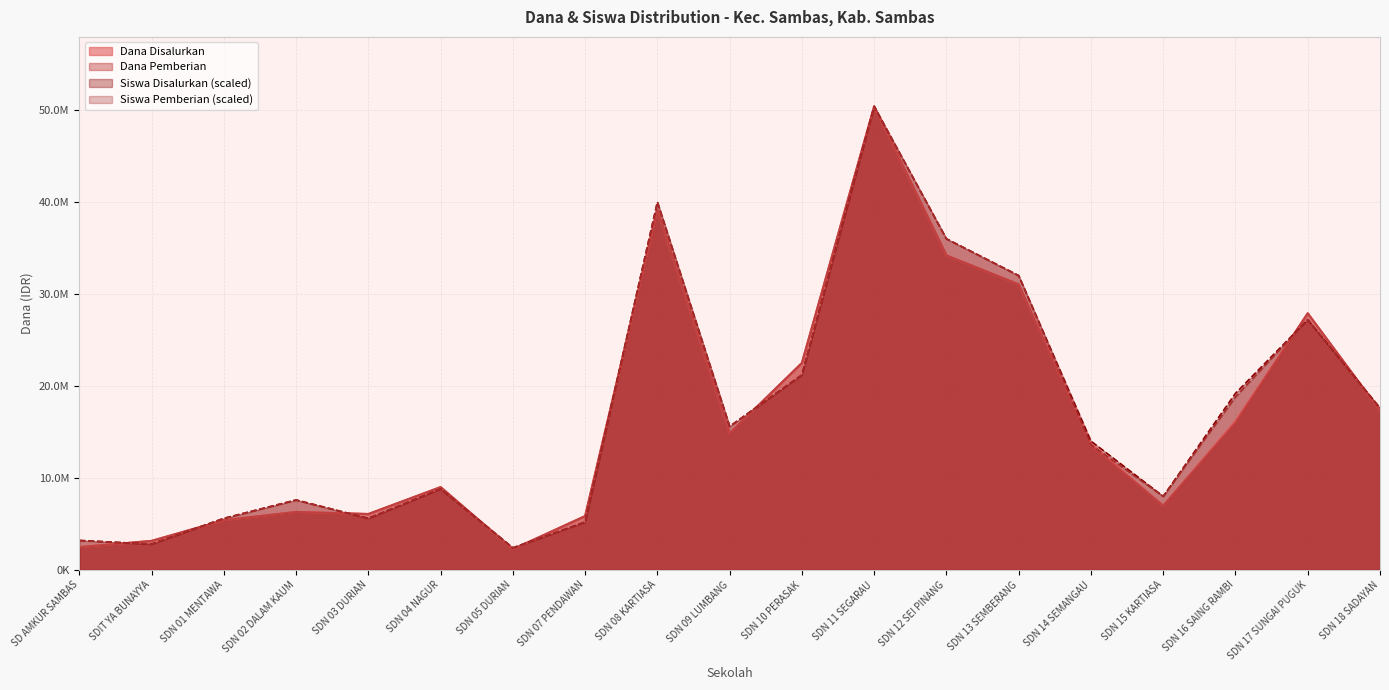

Reading right to left, what are all the values shown in this chart?

Dana Disalurkan: SDN 18 SADAYAN=17325000	SDN 17 SUNGAI PUGUK=27900000	SDN 16 SAING RAMBI=16200000	SDN 15 KARTIASA=6975000	SDN 14 SEMANGAU=13725000	SDN 13 SEMBERANG=31050000	SDN 12 SEI PINANG=34200000	SDN 11 SEGARAU=50400000	SDN 10 PERASAK=22500000	SDN 09 LUMBANG=14850000	SDN 08 KARTIASA=39150000	SDN 07 PENDAWAN=5850000	SDN 05 DURIAN=2250000	SDN 04 NAGUR=9000000	SDN 03 DURIAN=6075000	SDN 02 DALAM KAUM=6300000	SDN 01 MENTAWA=5400000	SDIT YA BUNAYYA=3150000	SD AMKUR SAMBAS=2475000
Dana Pemberian: SDN 18 SADAYAN=17325000	SDN 17 SUNGAI PUGUK=27900000	SDN 16 SAING RAMBI=15975000	SDN 15 KARTIASA=6975000	SDN 14 SEMANGAU=13500000	SDN 13 SEMBERANG=31050000	SDN 12 SEI PINANG=34200000	SDN 11 SEGARAU=50400000	SDN 10 PERASAK=22500000	SDN 09 LUMBANG=14850000	SDN 08 KARTIASA=39150000	SDN 07 PENDAWAN=5850000	SDN 05 DURIAN=2250000	SDN 04 NAGUR=9000000	SDN 03 DURIAN=6075000	SDN 02 DALAM KAUM=6300000	SDN 01 MENTAWA=5400000	SDIT YA BUNAYYA=3150000	SD AMKUR SAMBAS=2475000
Siswa Disalurkan: SDN 18 SADAYAN=17600000	SDN 17 SUNGAI PUGUK=27200000	SDN 16 SAING RAMBI=19200000	SDN 15 KARTIASA=8000000	SDN 14 SEMANGAU=14000000	SDN 13 SEMBERANG=32000000	SDN 12 SEI PINANG=36000000	SDN 11 SEGARAU=50400000	SDN 10 PERASAK=21200000	SDN 09 LUMBANG=15600000	SDN 08 KARTIASA=40000000	SDN 07 PENDAWAN=5200000	SDN 05 DURIAN=2400000	SDN 04 NAGUR=8800000	SDN 03 DURIAN=5600000	SDN 02 DALAM KAUM=7600000	SDN 01 MENTAWA=5600000	SDIT YA BUNAYYA=2800000	SD AMKUR SAMBAS=3200000
Siswa Pemberian: SDN 18 SADAYAN=17600000	SDN 17 SUNGAI PUGUK=27200000	SDN 16 SAING RAMBI=18800000	SDN 15 KARTIASA=8000000	SDN 14 SEMANGAU=13600000	SDN 13 SEMBERANG=32000000	SDN 12 SEI PINANG=36000000	SDN 11 SEGARAU=50400000	SDN 10 PERASAK=21200000	SDN 09 LUMBANG=15600000	SDN 08 KARTIASA=40000000	SDN 07 PENDAWAN=5200000	SDN 05 DURIAN=2400000	SDN 04 NAGUR=8800000	SDN 03 DURIAN=5600000	SDN 02 DALAM KAUM=7600000	SDN 01 MENTAWA=5600000	SDIT YA BUNAYYA=2800000	SD AMKUR SAMBAS=3200000